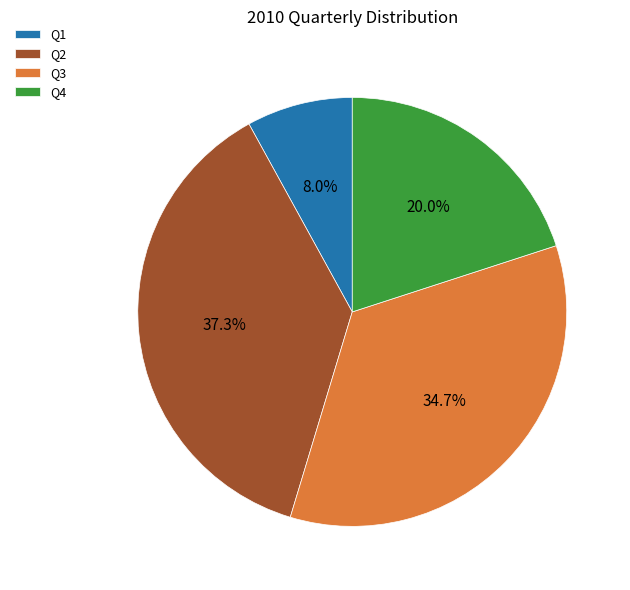

To the nearest percent, what is the combined percentage of Q3 and Q1?

43%